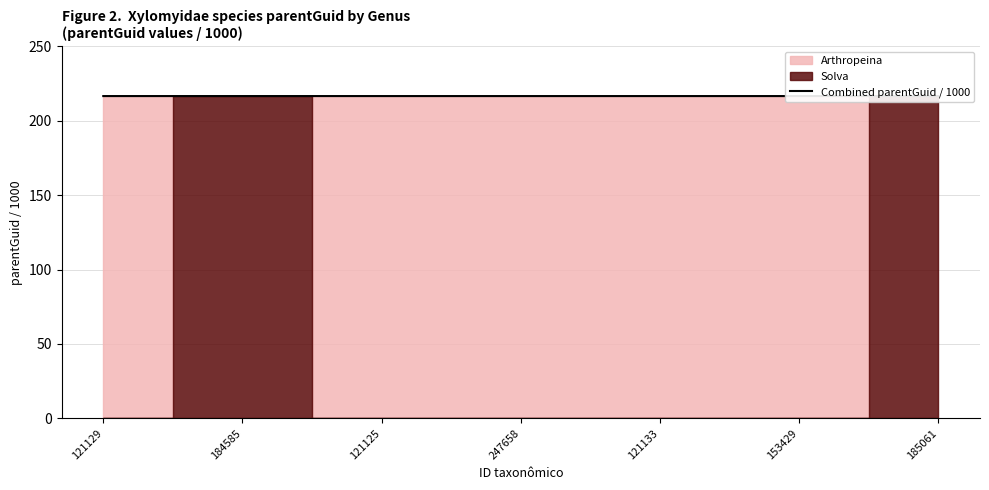

Rank the categories by value from highest to lowest.

184585, 185061, 121129, 121125, 247658, 121133, 153429